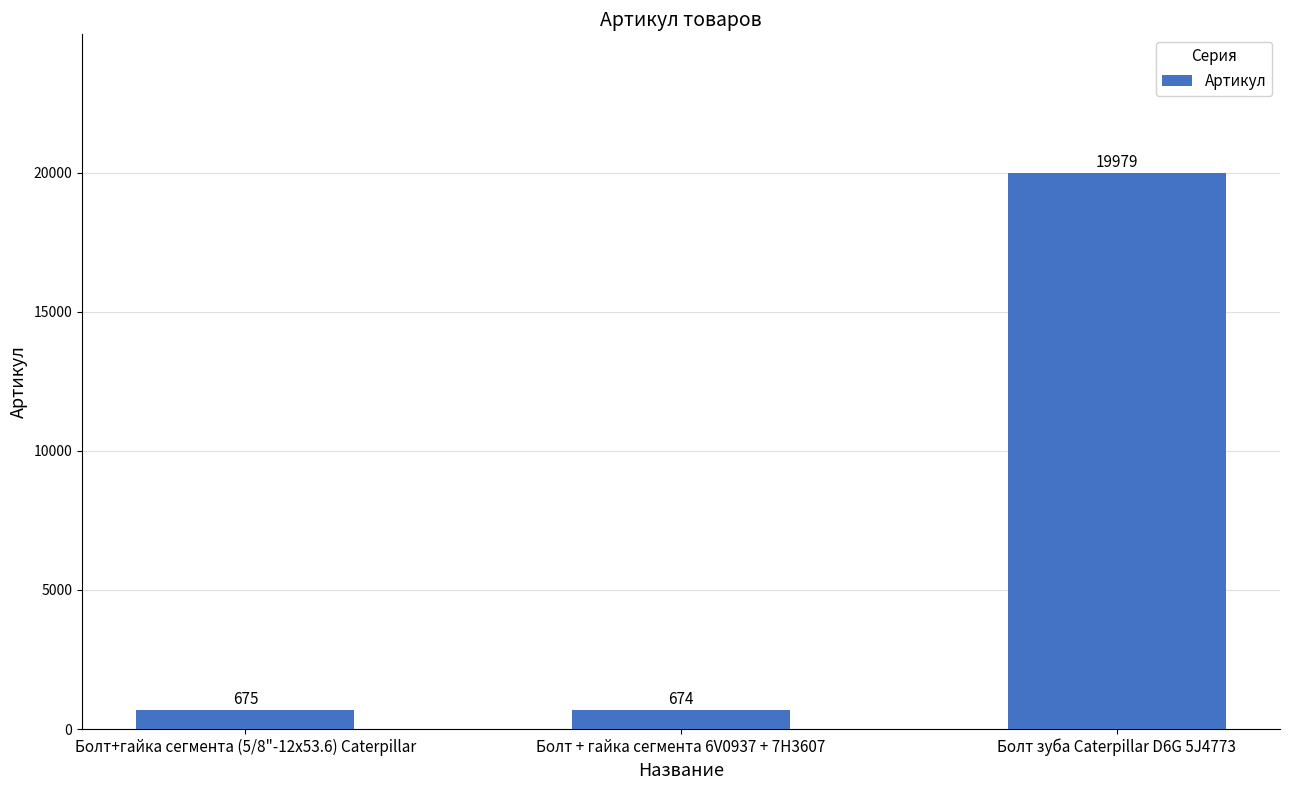

Reading left to right, list all the values displayed in this chart.

675	674	19979